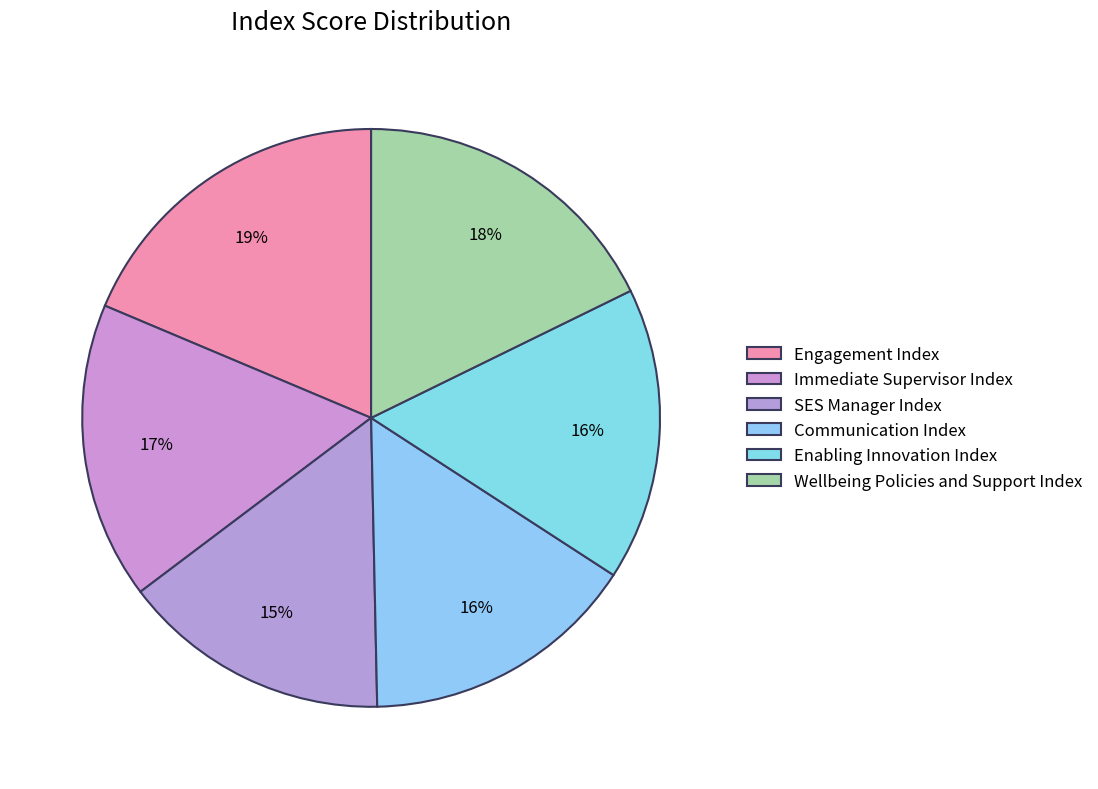

How many segments does this pie chart have?

6